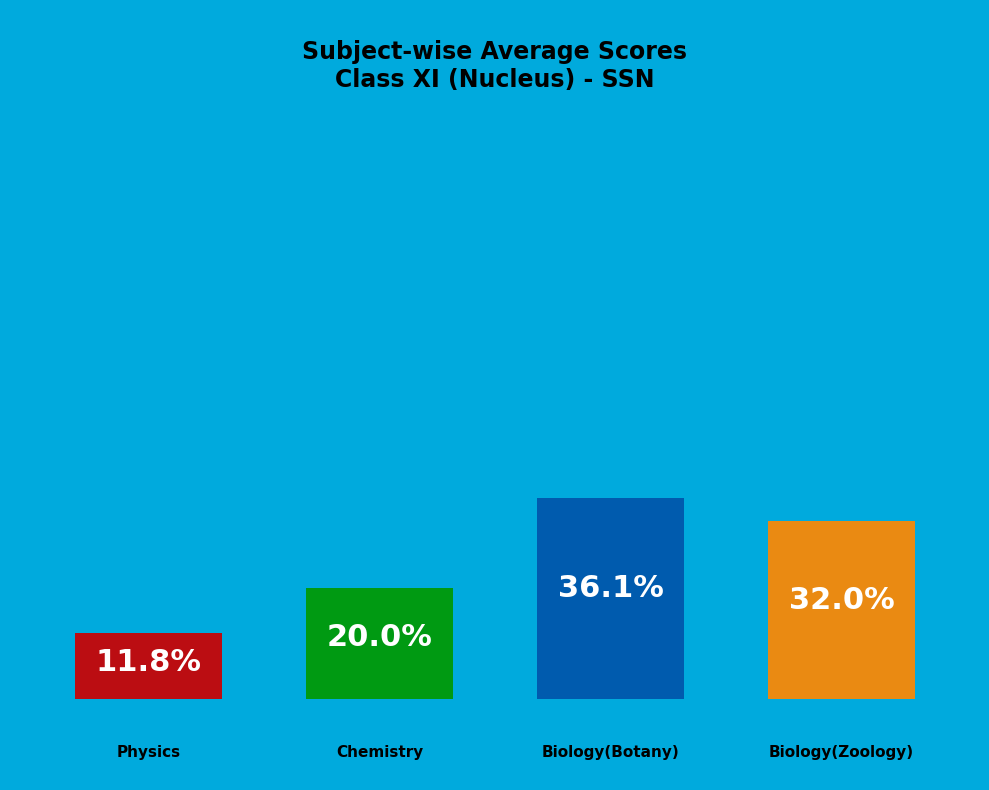

Does any single category account for the majority?

No